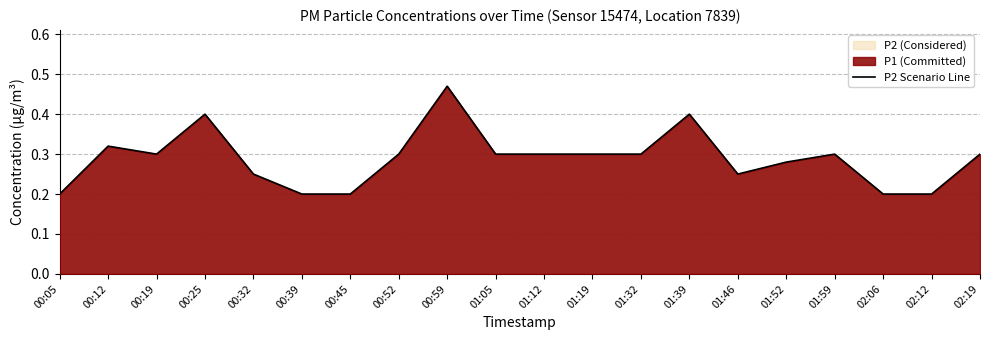

What is the smallest value displayed?

0.2